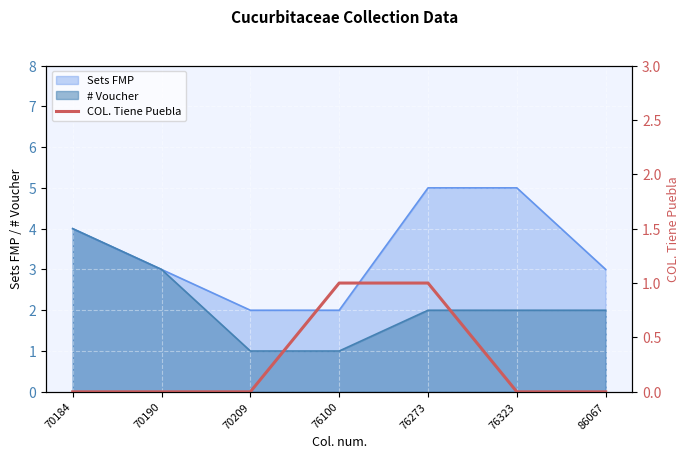

What is the highest value of the # Voucher series?

4